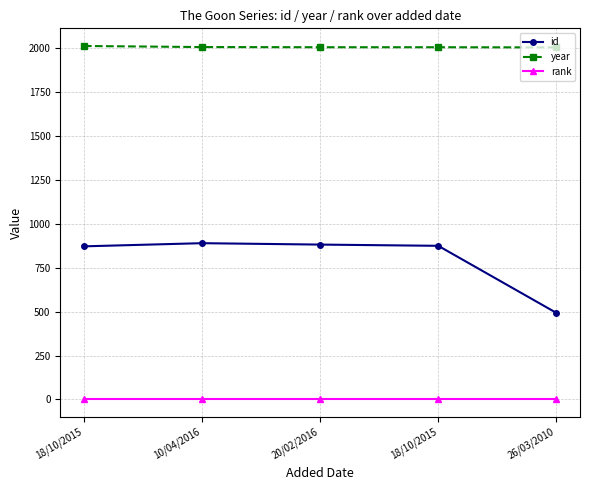

Is this an area chart (filled region under the line)?

No